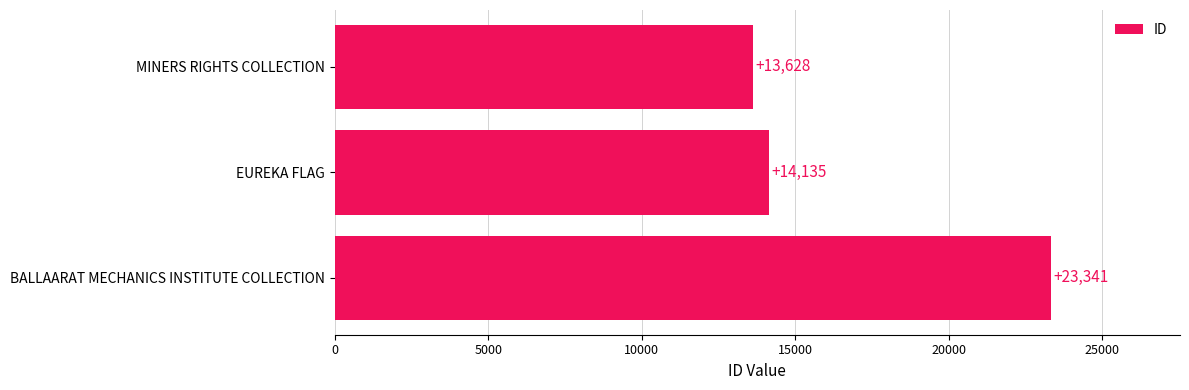

What is the label of the 3rd bar from the top?

BALLAARAT MECHANICS INSTITUTE COLLECTION